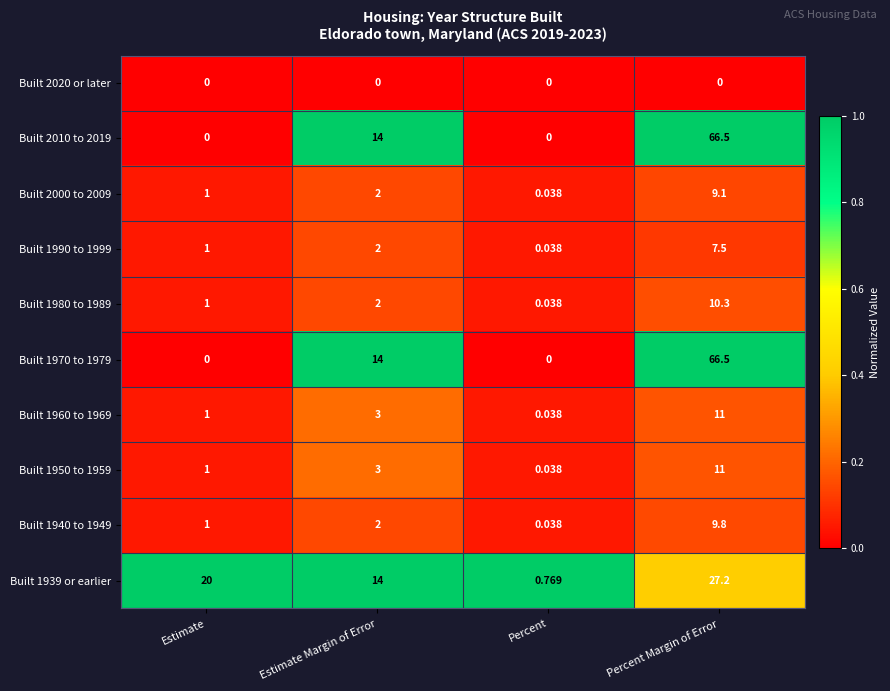

At which category is the sum across all series the highest?

Percent Margin of Error